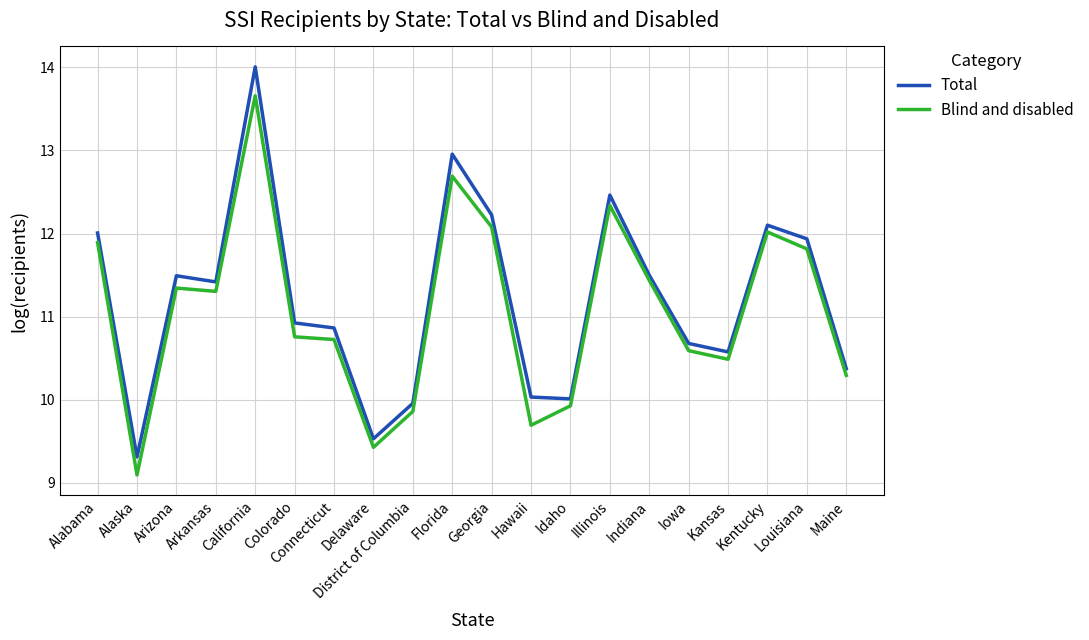

Is it true that Total equals 5.2 at Idaho?

False